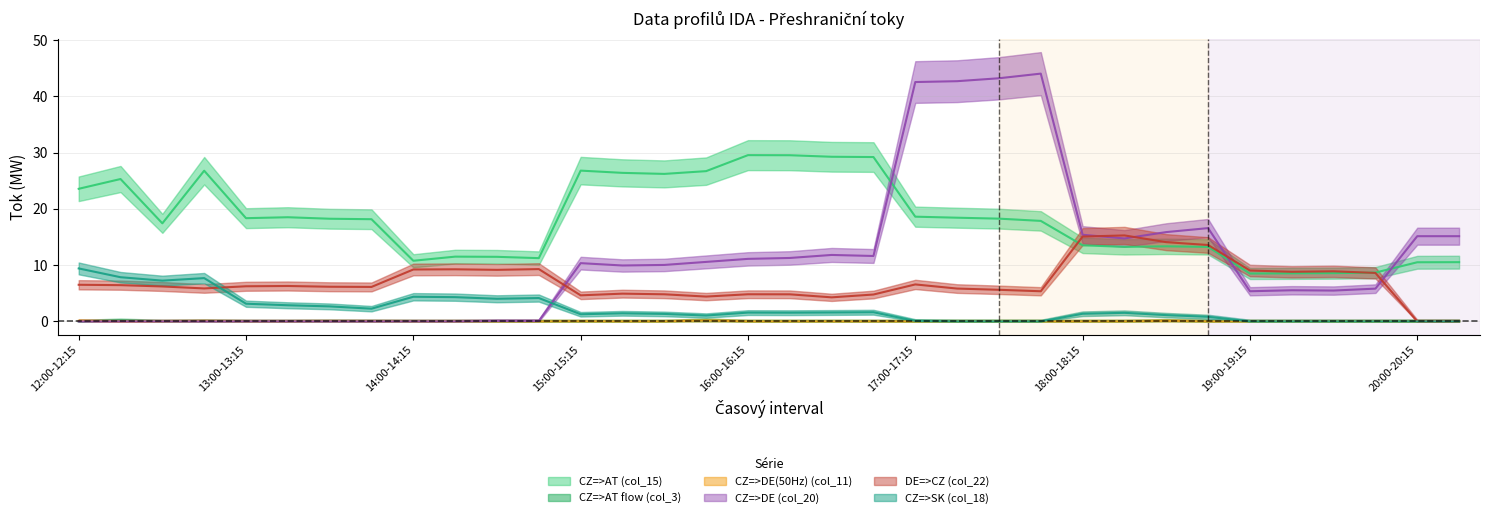

At which category does DE=>CZ (col_22) reach its first local peak?

13:15-13:30